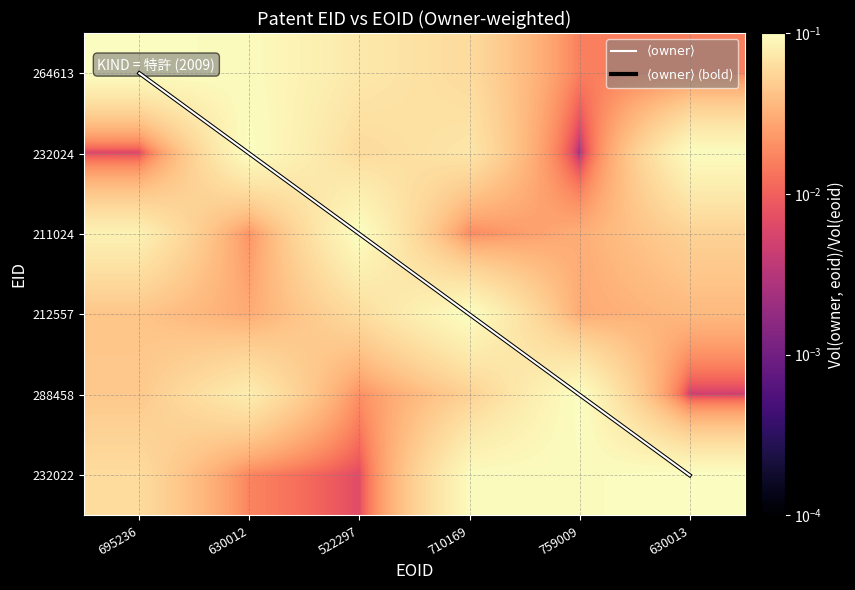

True or false: 232024 has a value of 0.1 at 522297.

True